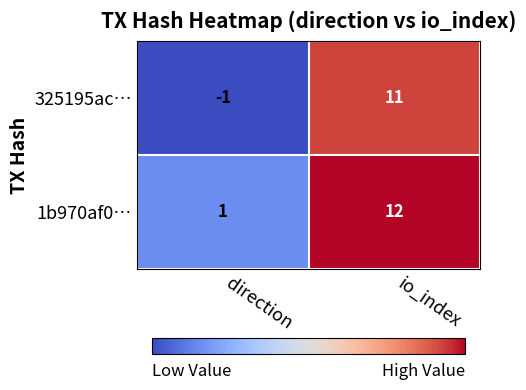

The 1b970af0… series shows 18 at io_index. True or false?

False